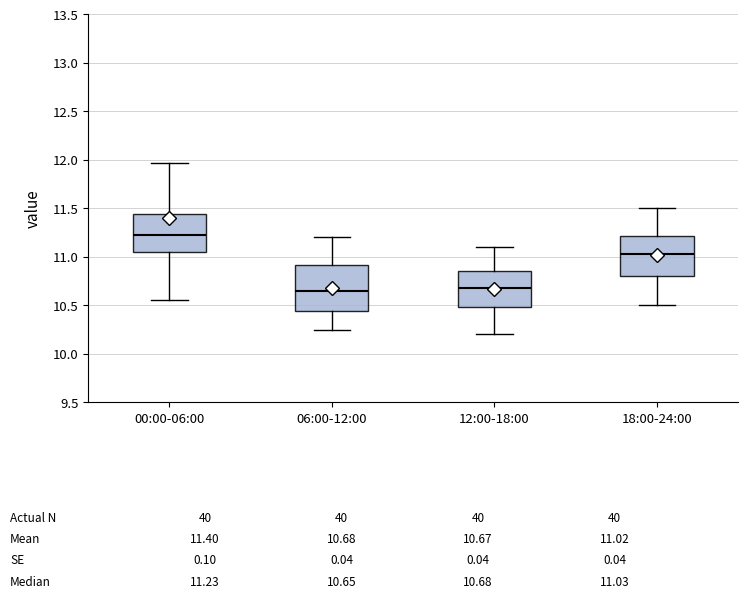

Which box's median line is the highest?

00:00-06:00